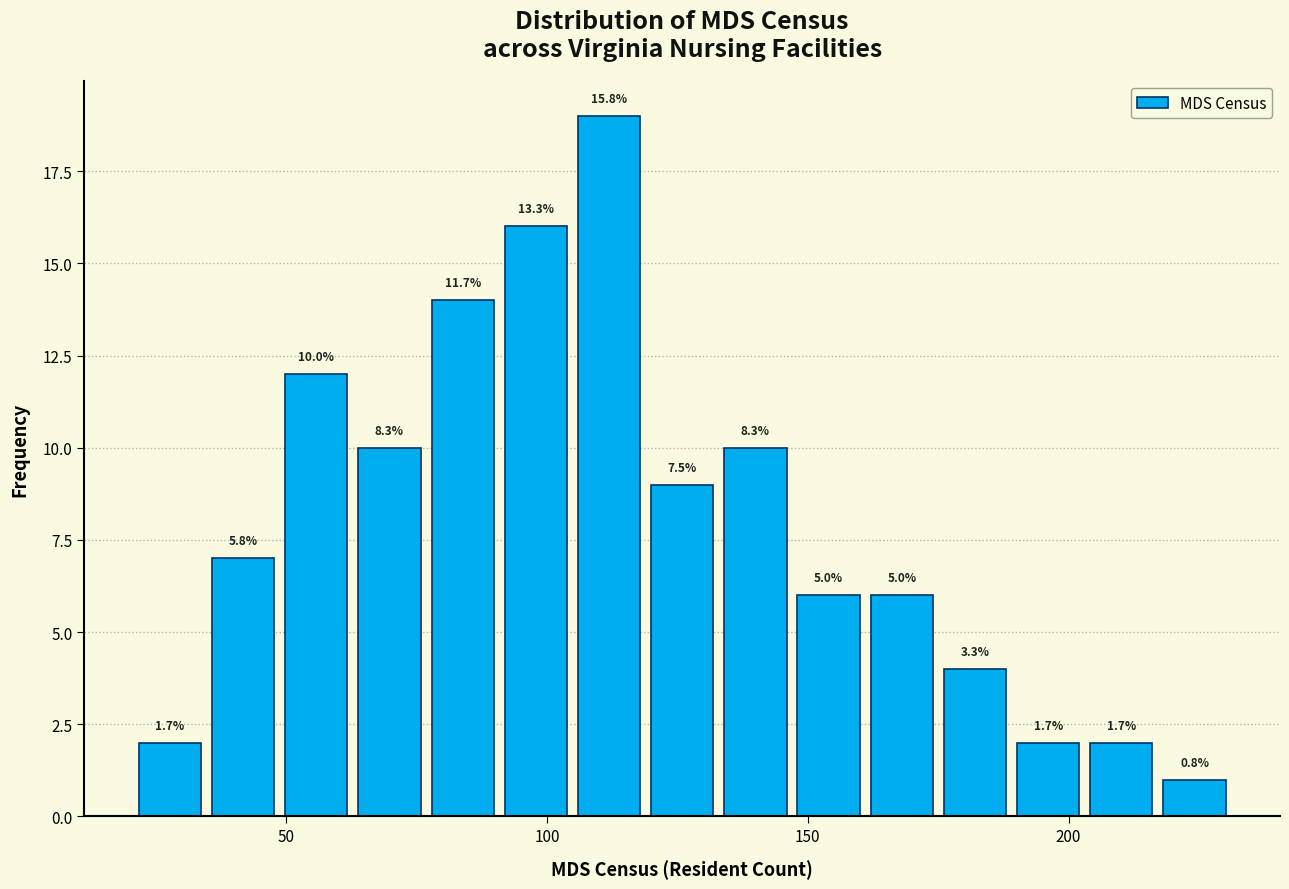

Read against the x-axis, roughly where is the centre of the tallest bar?

110